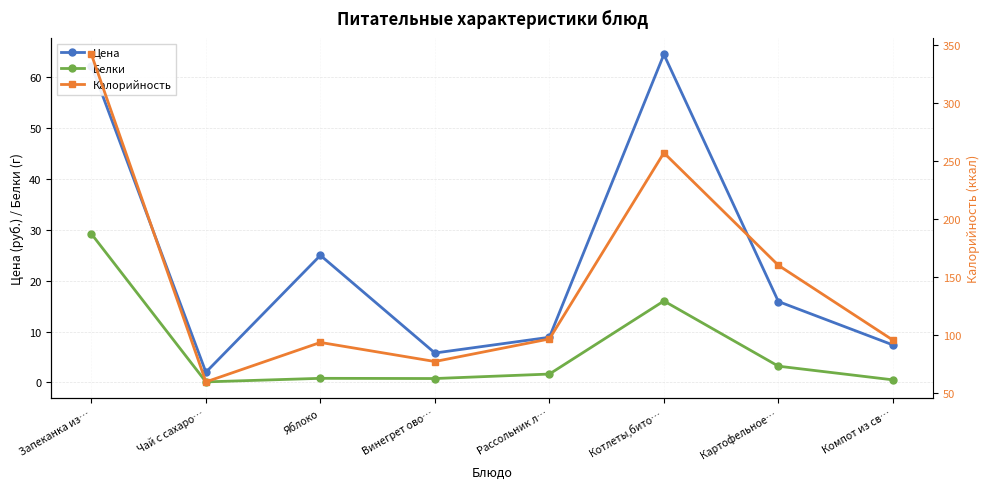

What is the difference between the second highest and minimum values in the Калорийность series?

197.4